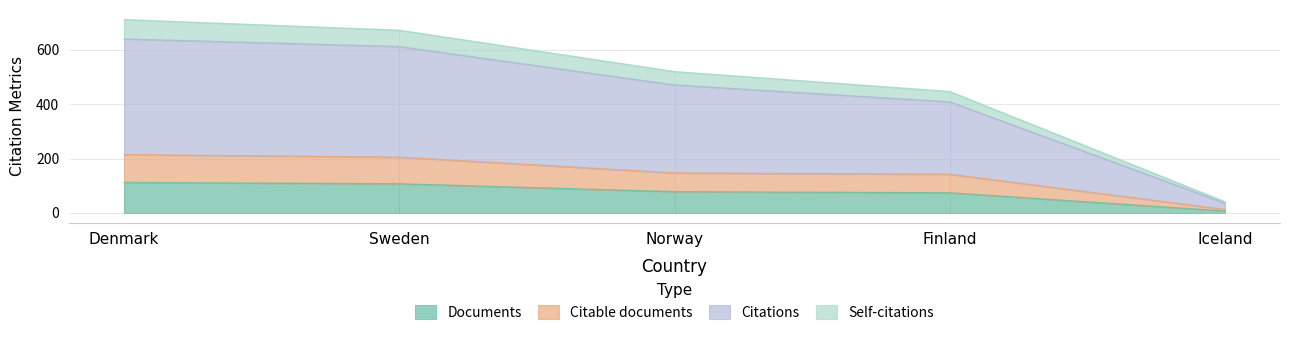

True or false: Documents has a value of 112 at Denmark.

True